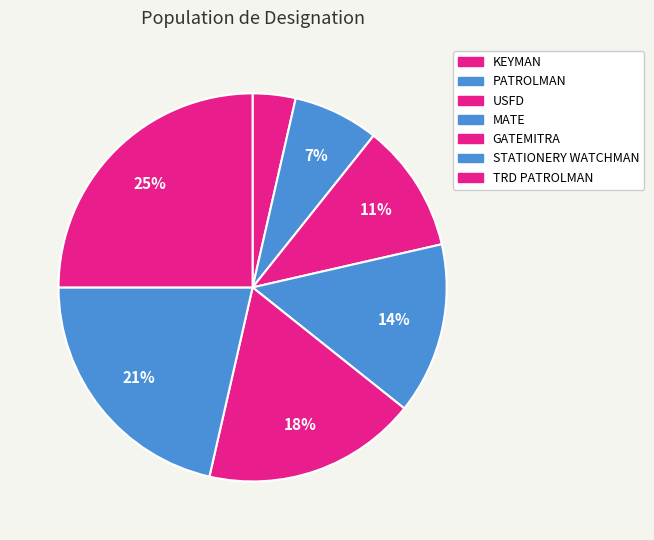

To the nearest percent, what is the difference between the largest and smallest slice percentages?

21%